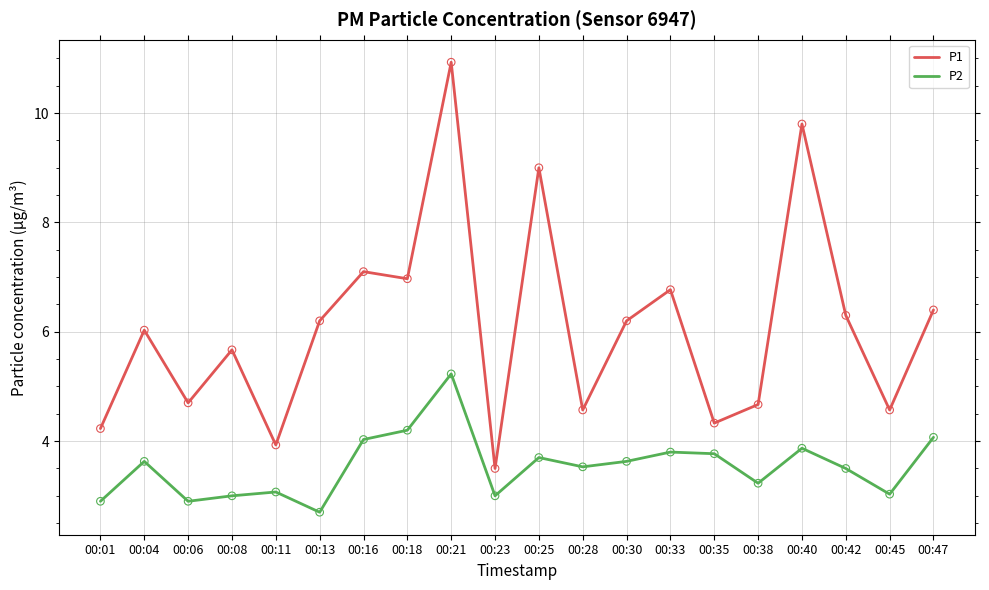

At which category is the sum across all series the highest?

00:21